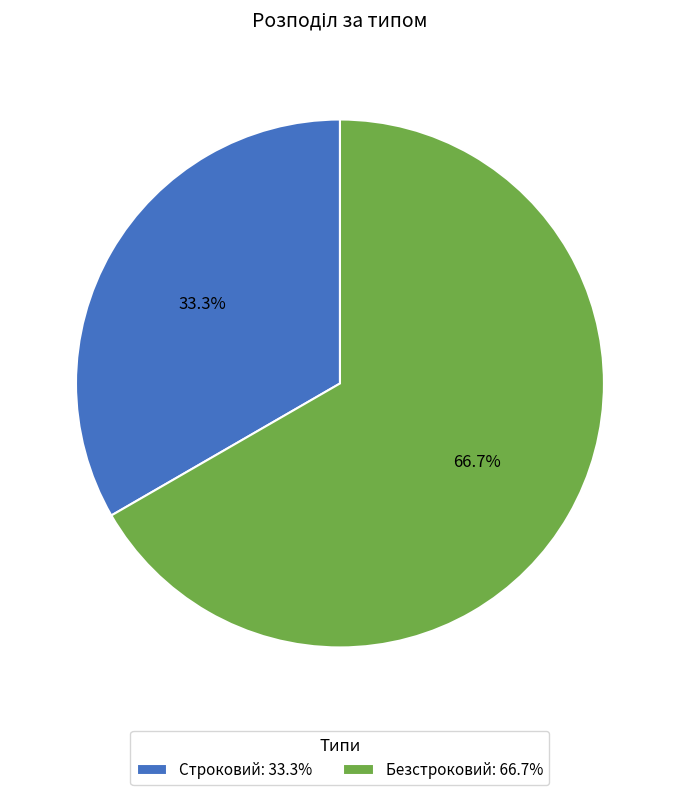

How many slices are in this pie chart?

2